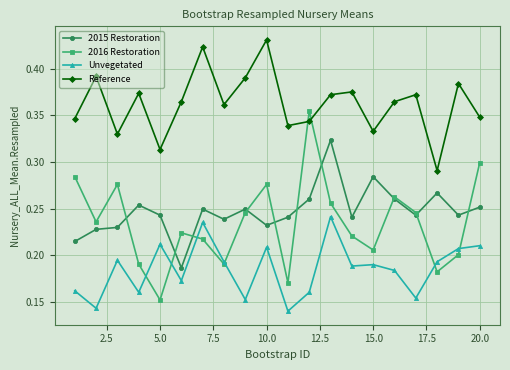

In Unvegetated, how many points are lower than both neighbors (excluding endpoints)?

7